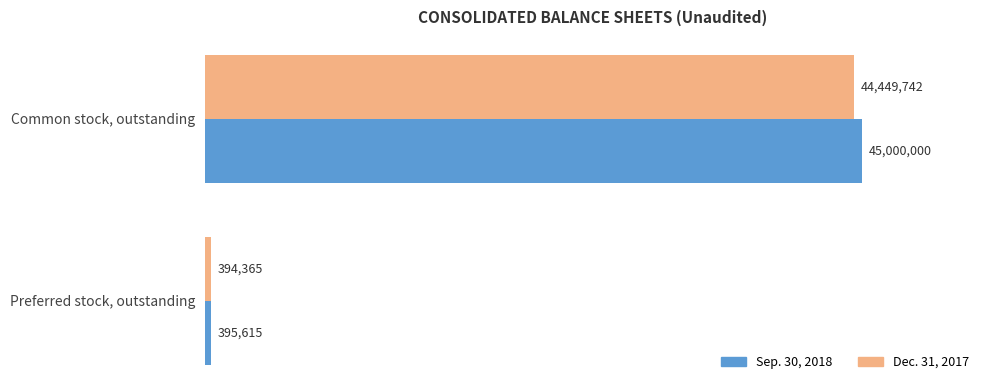

What are all the series names shown in the legend?

Sep. 30, 2018, Dec. 31, 2017